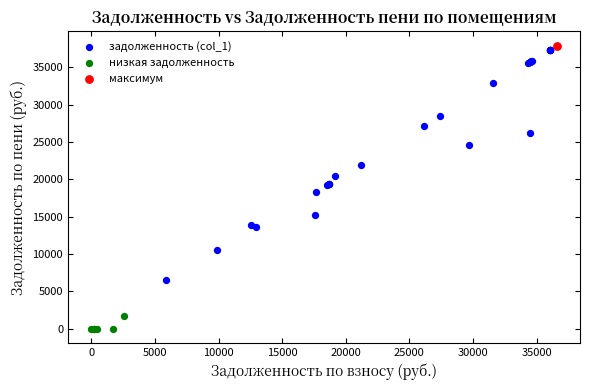

What are all the series names shown in the legend?

задолженность (col_1), низкая задолженность, максимум